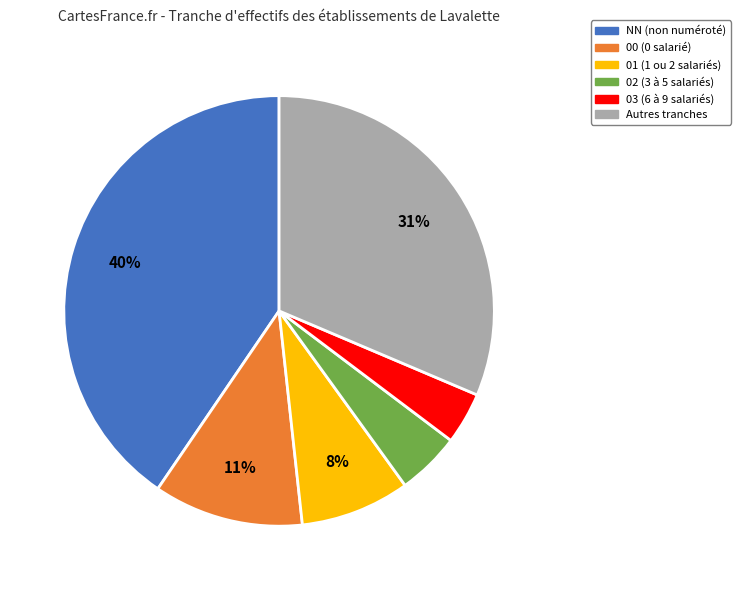

To the nearest percent, what is the average slice percentage?

17%